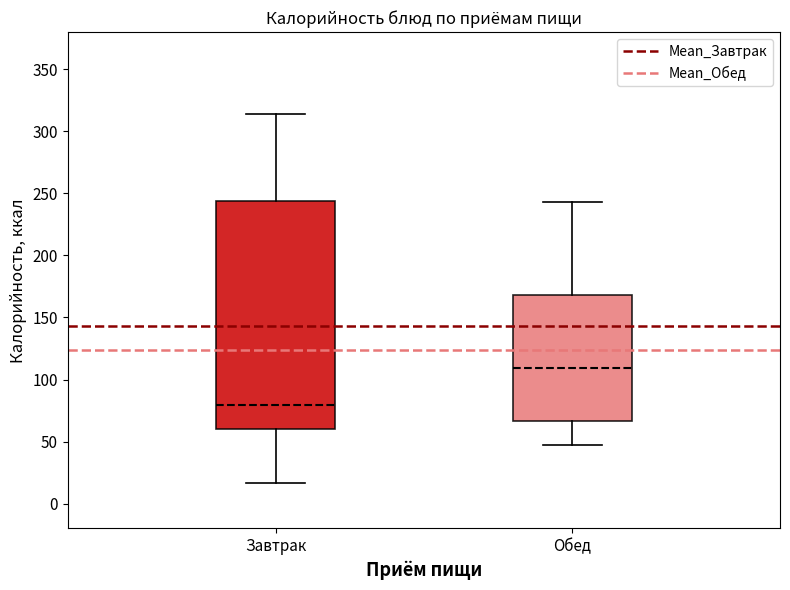

Which box's median line is the lowest?

Завтрак